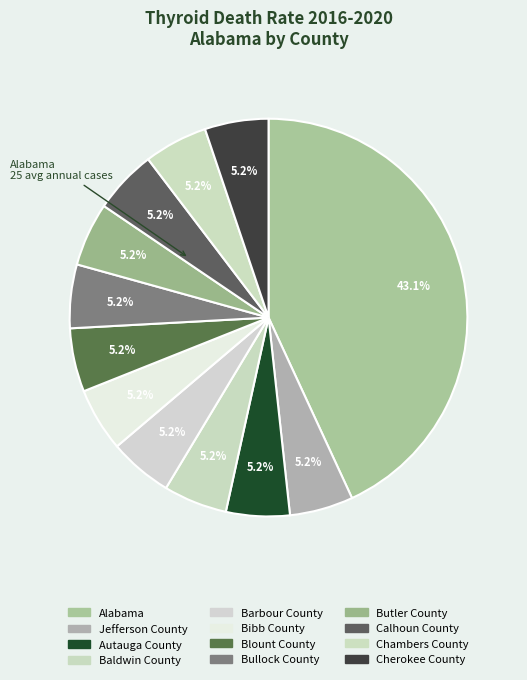

Count the number of slices in the pie.

12